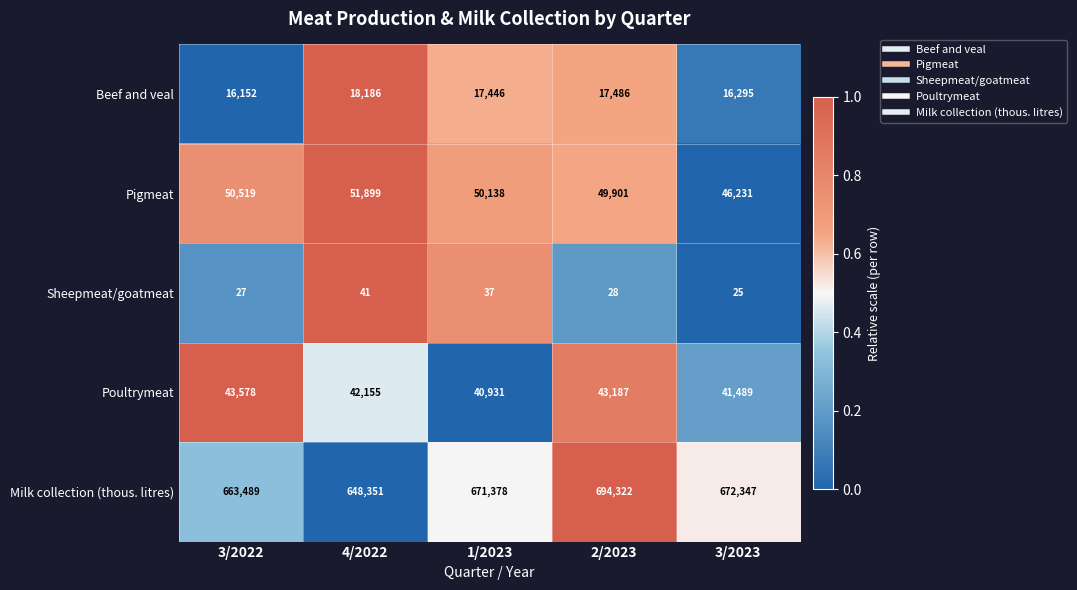

Count the Poultrymeat values in the range 41489 to 43187.

3